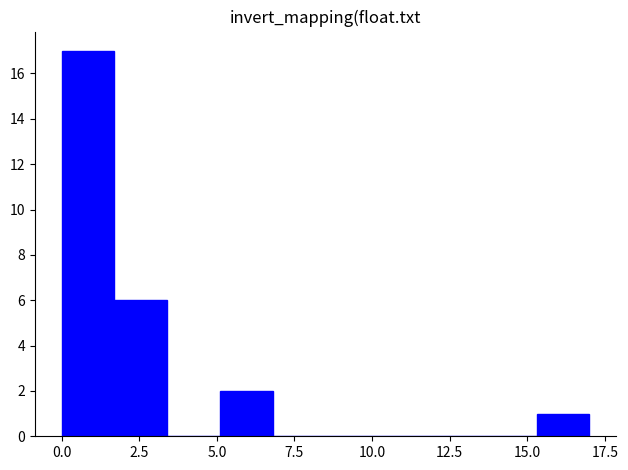

Read against the x-axis, roughly where is the centre of the tallest bar?

1.0